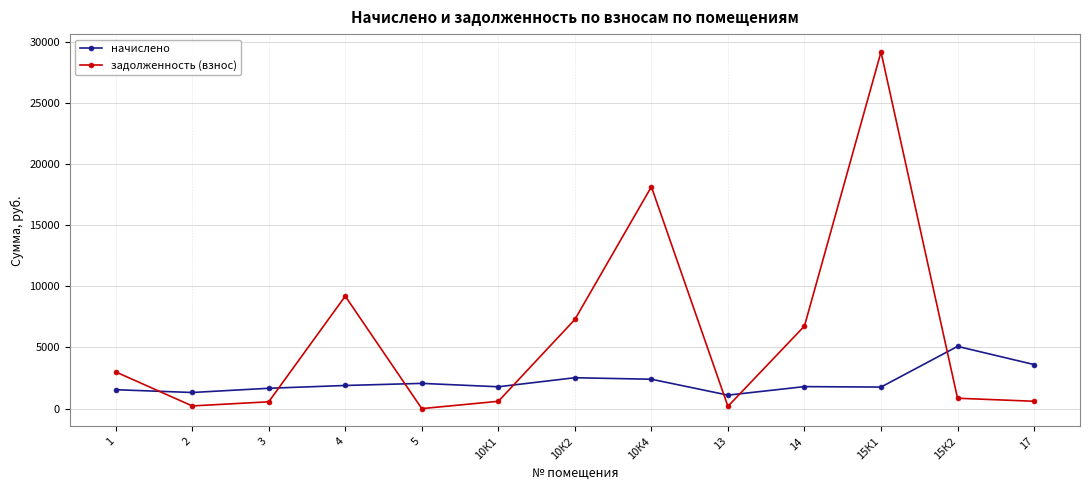

The задолженность (взнос) series shows 29152.9 at 15К1. True or false?

True